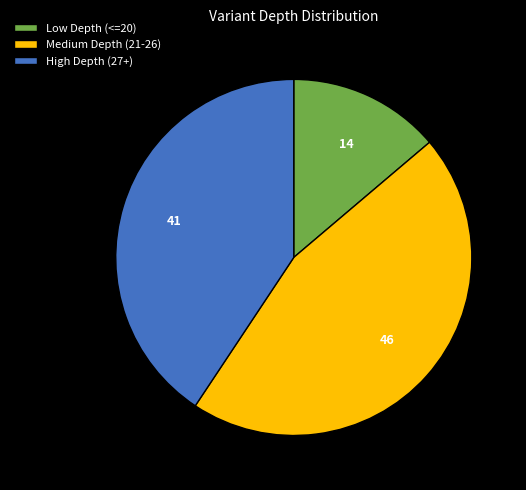

How many slices are in this pie chart?

3